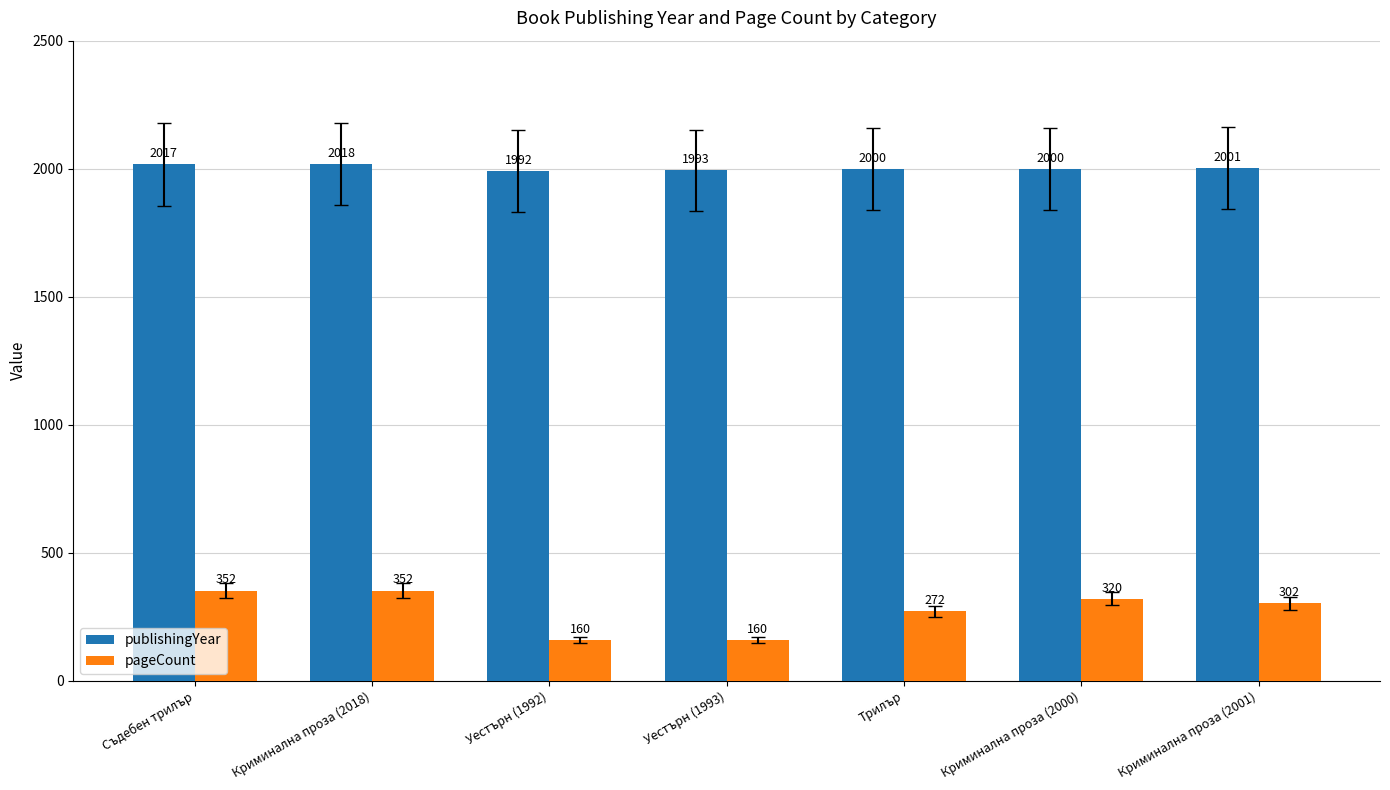

What is the total value across all series at Уестърн (1992)?

2152